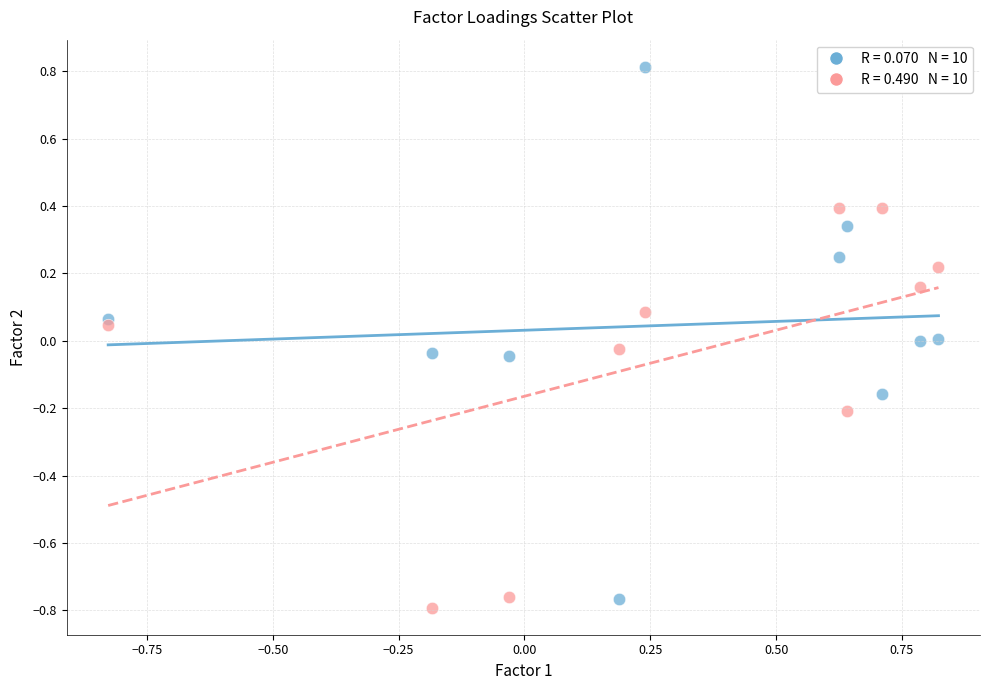

Across all data points, what is the range of X values (max minus min)?

1.7